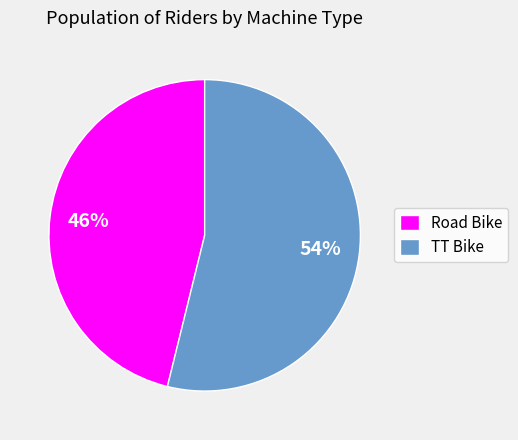

Count the number of slices in the pie.

2